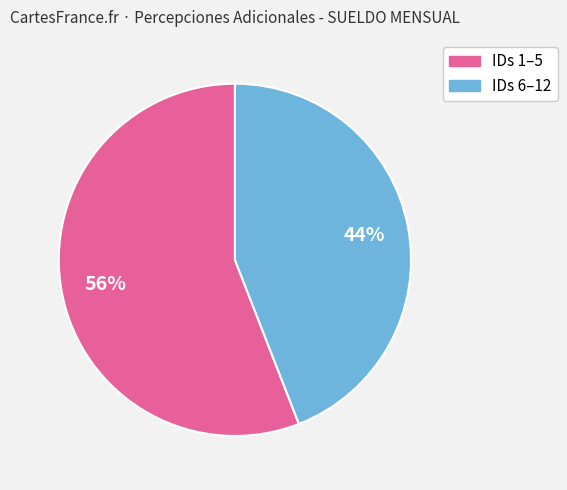

To the nearest percent, what is the average slice percentage?

50%